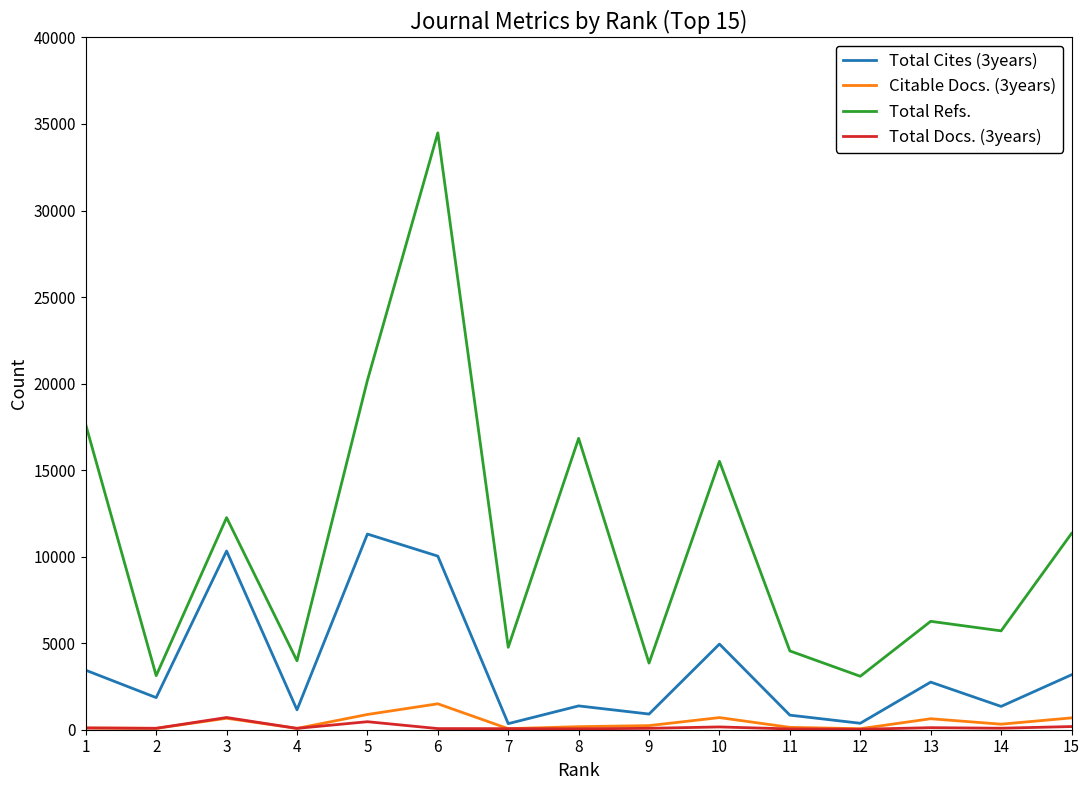

Is it true that Total Docs. (3years) equals 47 at 11?

True